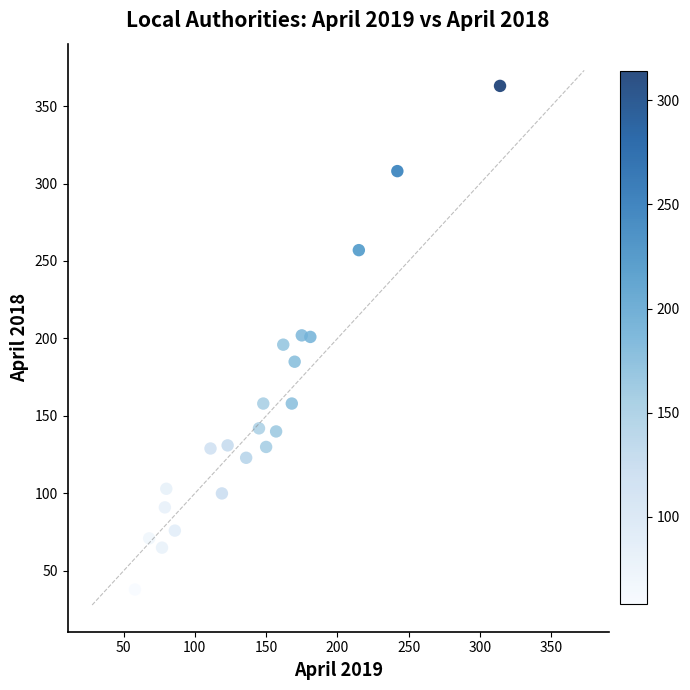

What is the range of X values (max minus min)?

256